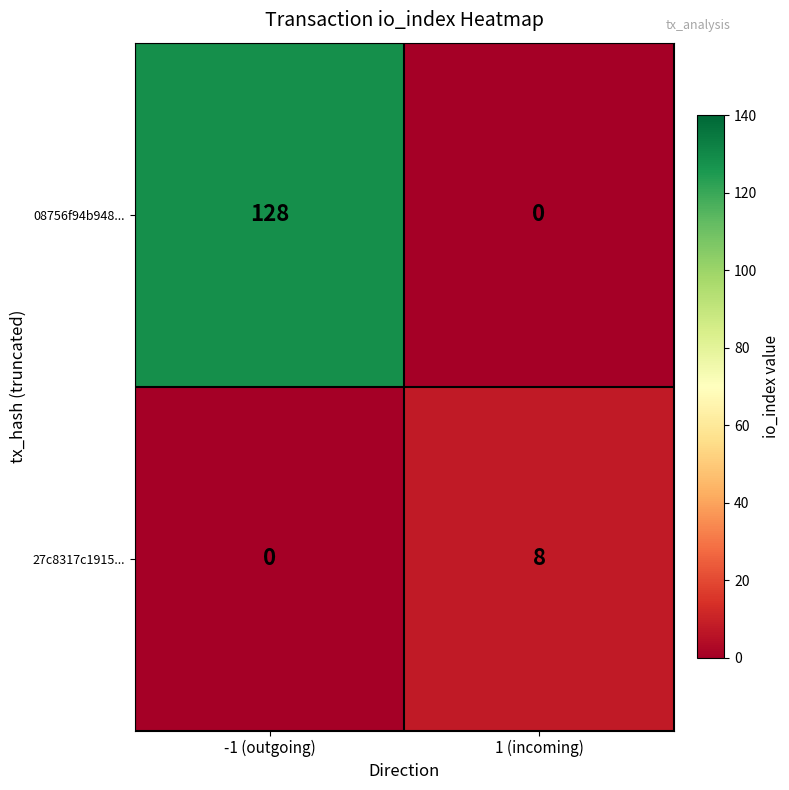

At which category is the sum across all series the highest?

-1 (outgoing)